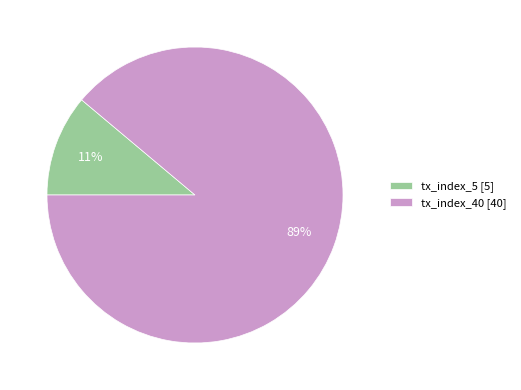

Which category has the biggest portion of the pie?

tx_index_40